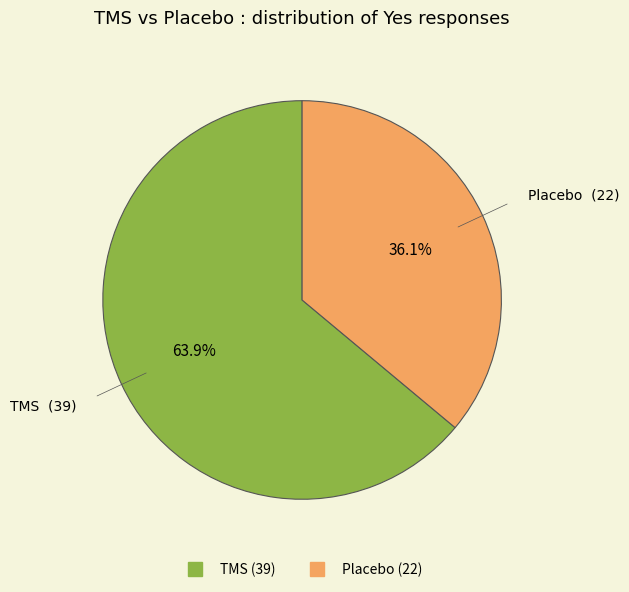

Between Placebo and TMS, which is larger?

TMS